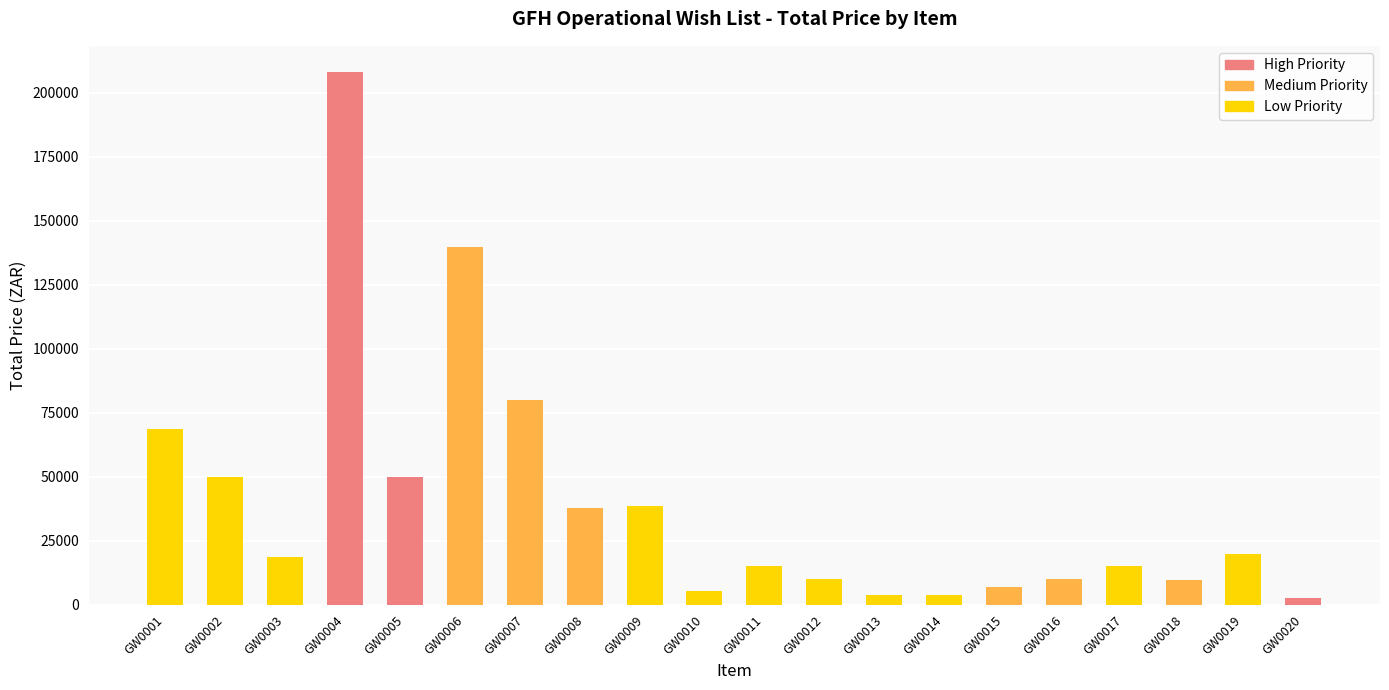

Between GW0006 and GW0007, which series saw the biggest shift?

Medium